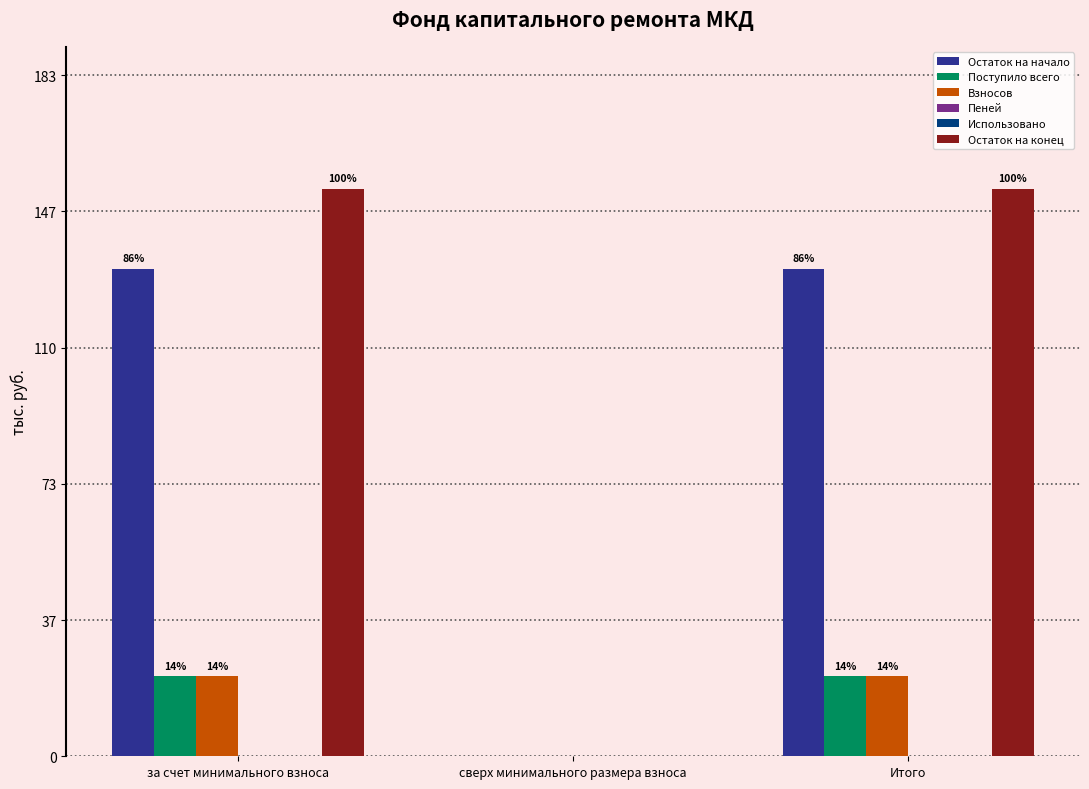

Between за счет минимального взноса and Итого, which series saw the biggest shift?

Остаток на начало